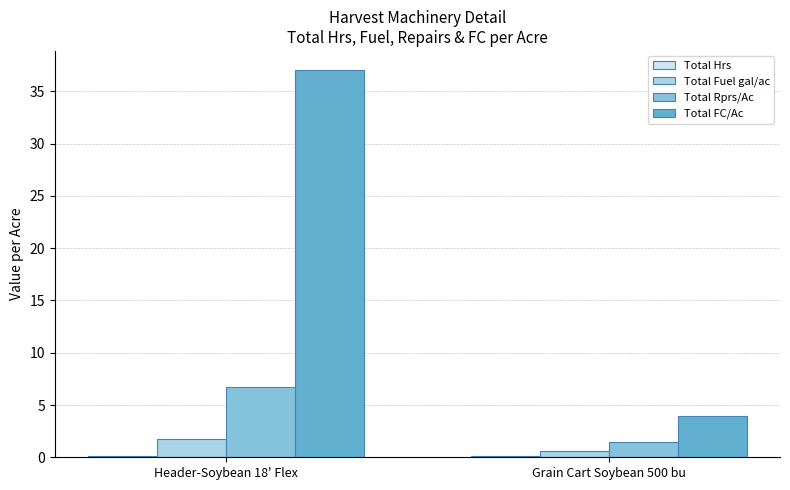

The value of Total Fuel gal/ac at Header-Soybean 18' Flex is 1.8. True or false?

True